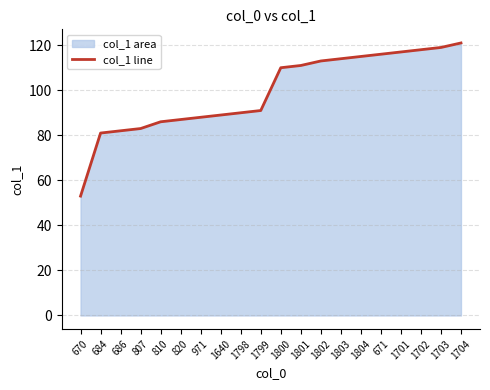

Read the value at 1801, to the nearest 5.

110